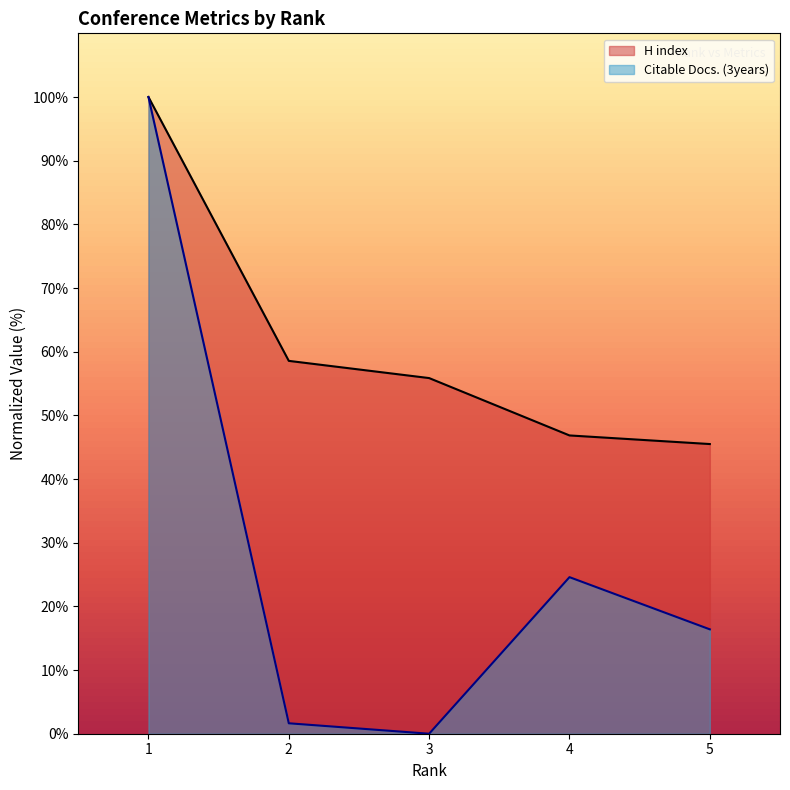

True or false: H index and Citable Docs. (3years) intersect in this chart.

False